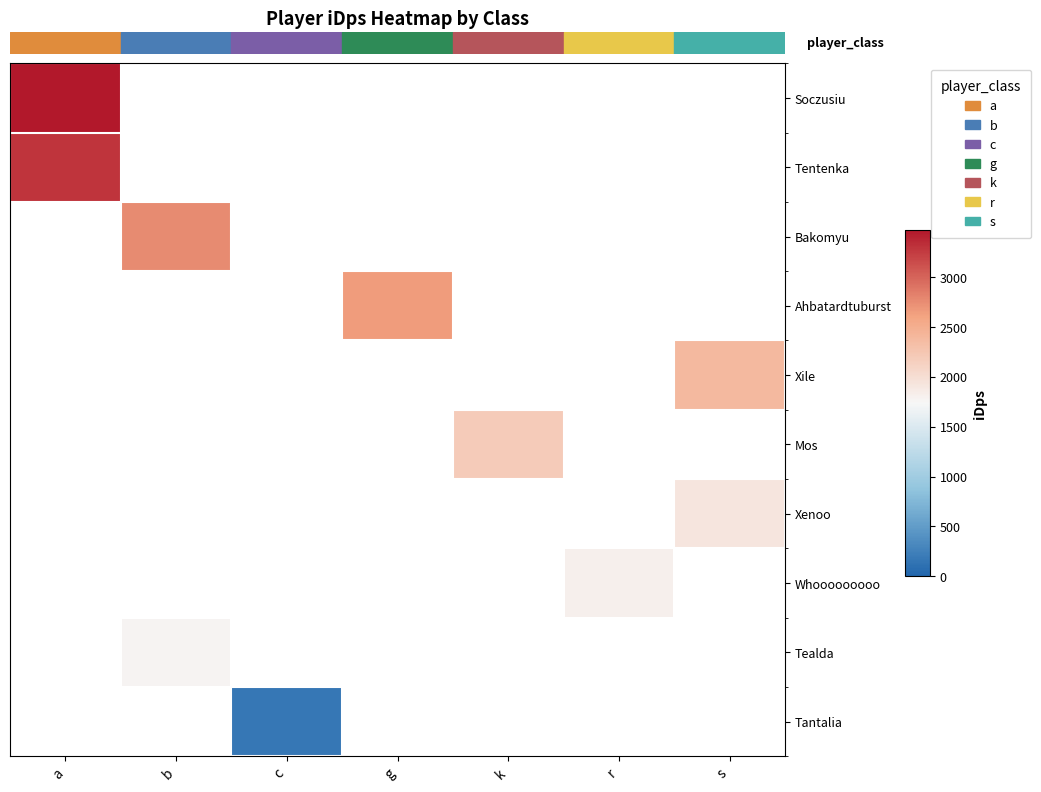

How many positive values does the Xenoo series have?

1